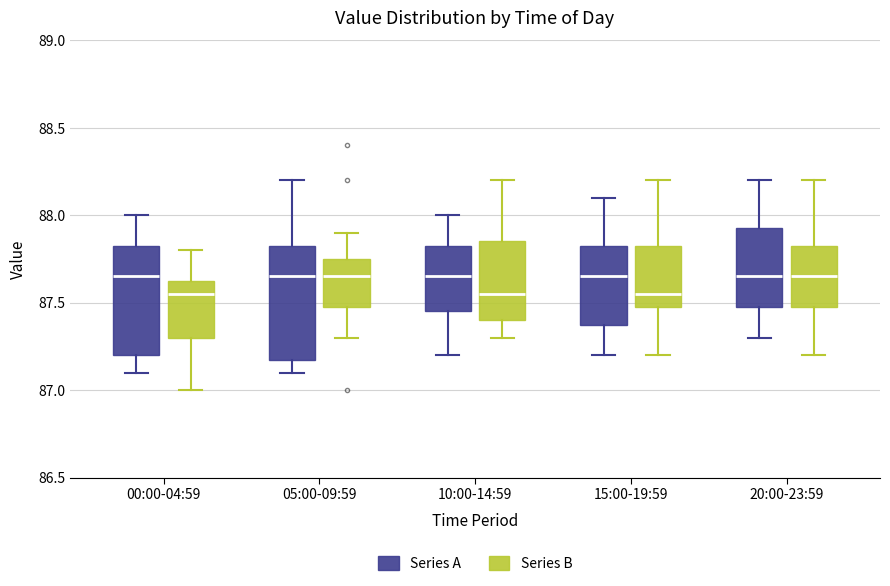

Reading left to right, transcribe this box plot: for each box, give where its median line is, the range the box spans, and where its two whiskers end, as read against the y-axis. The values are not printed on the chart, so give them approximately, as read against the axis.

00:00-04:59 (Series A): median 87.65, box 87.20 to 87.85, whiskers 87.10 to 88.00
00:00-04:59 (Series B): median 87.55, box 87.30 to 87.65, whiskers 87.00 to 87.80
05:00-09:59 (Series A): median 87.65, box 87.20 to 87.85, whiskers 87.10 to 88.20
05:00-09:59 (Series B): median 87.65, box 87.50 to 87.75, whiskers 87.30 to 87.90
10:00-14:59 (Series A): median 87.65, box 87.45 to 87.85, whiskers 87.20 to 88.00
10:00-14:59 (Series B): median 87.55, box 87.40 to 87.85, whiskers 87.30 to 88.20
15:00-19:59 (Series A): median 87.65, box 87.40 to 87.85, whiskers 87.20 to 88.10
15:00-19:59 (Series B): median 87.55, box 87.50 to 87.85, whiskers 87.20 to 88.20
20:00-23:59 (Series A): median 87.65, box 87.50 to 87.95, whiskers 87.30 to 88.20
20:00-23:59 (Series B): median 87.65, box 87.50 to 87.85, whiskers 87.20 to 88.20